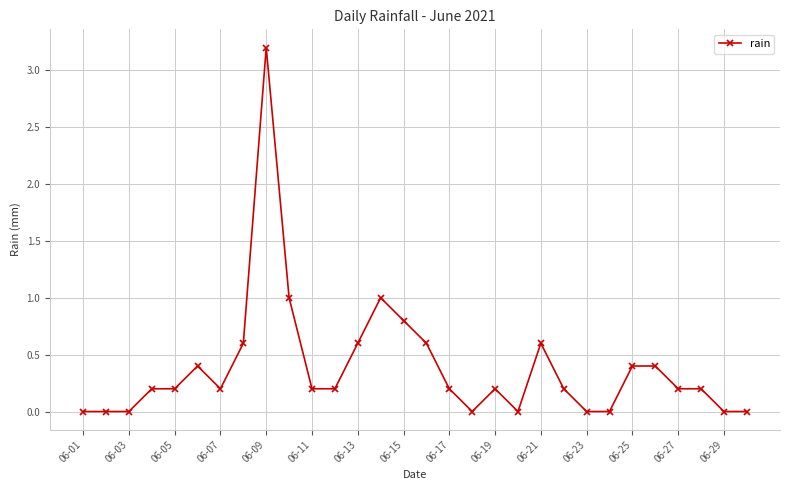

What is the average value?

0.4